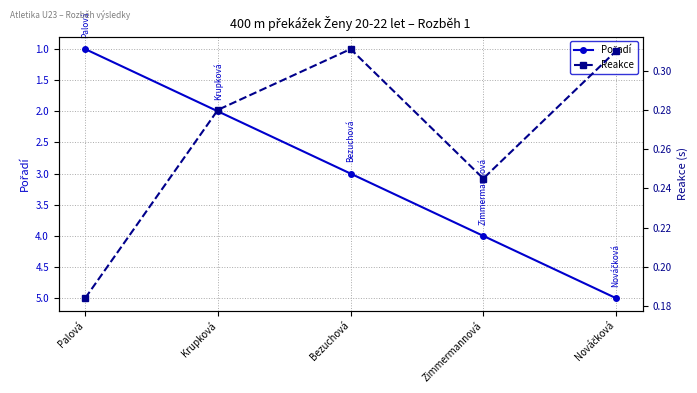

What position from the left is Bezuchová?

3